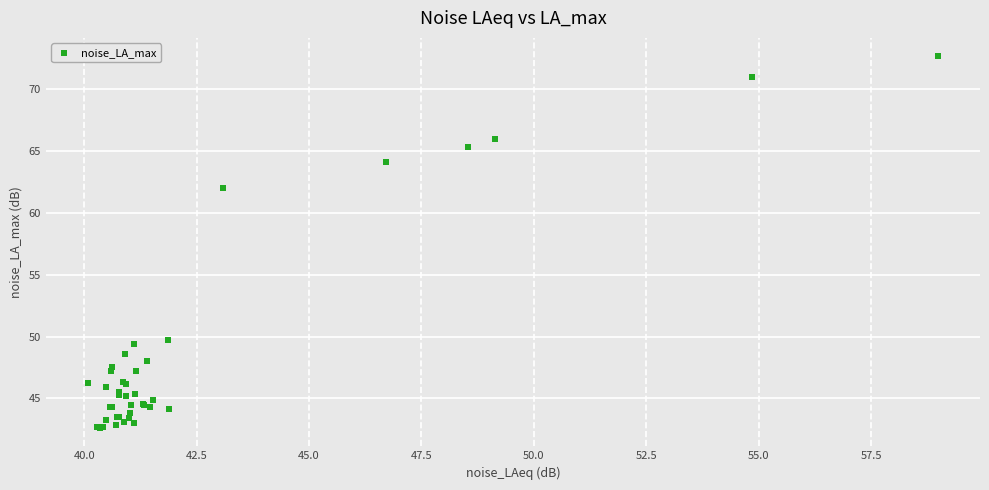

What Y value in the scatter plot is closest to 57?

62.0